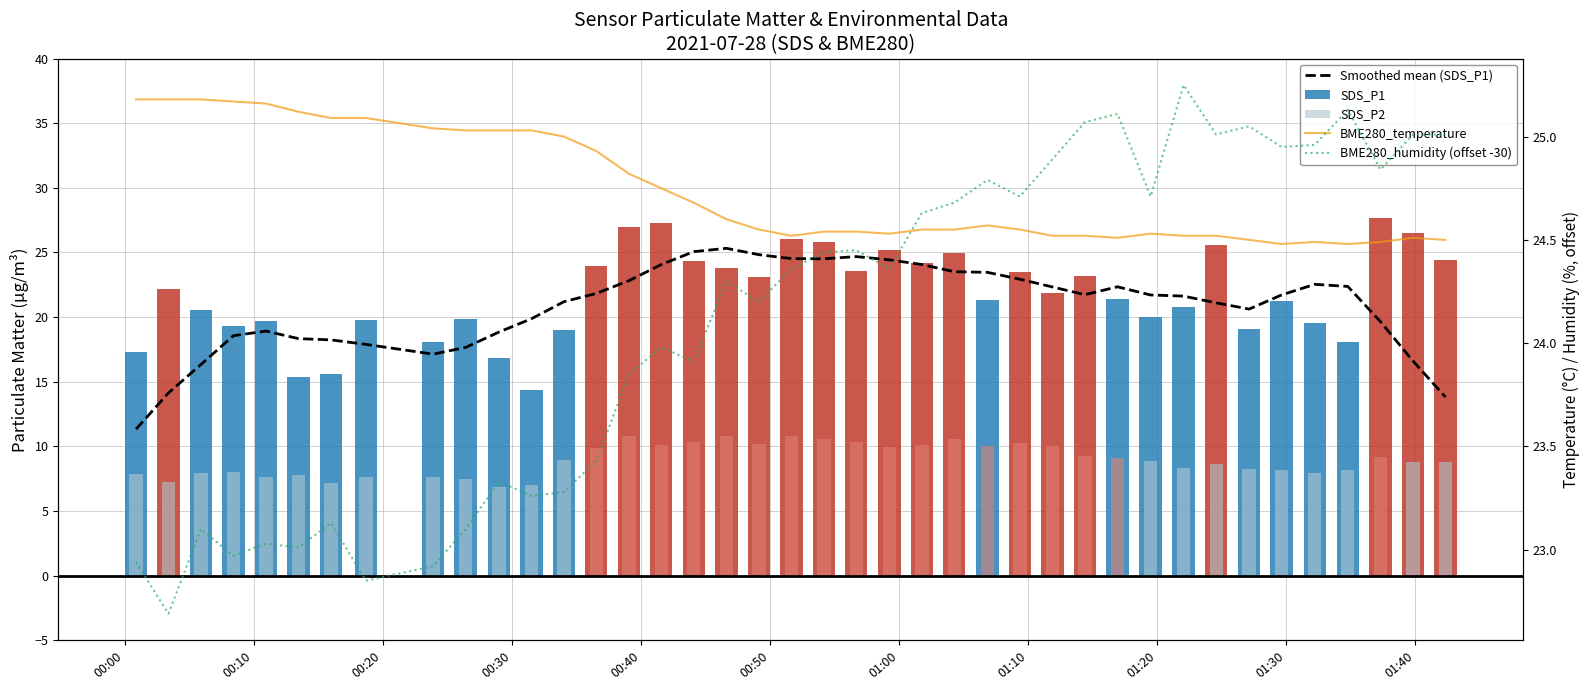

What is the difference between the second highest and minimum values in the BME280_humidity (offset -30) series?

2.4